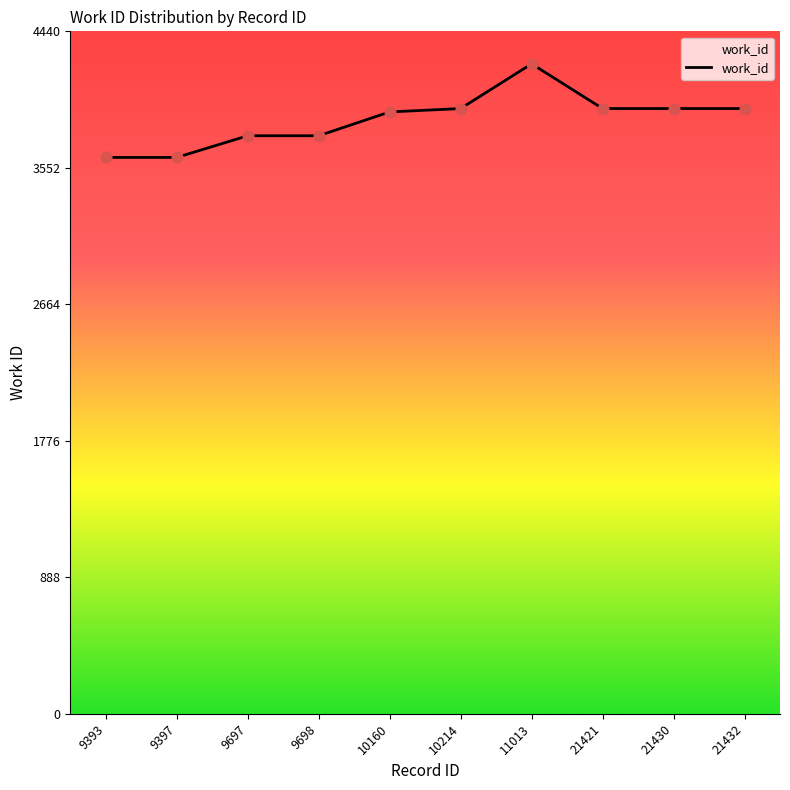

What is the change in value from 10160 to 21421?

+22